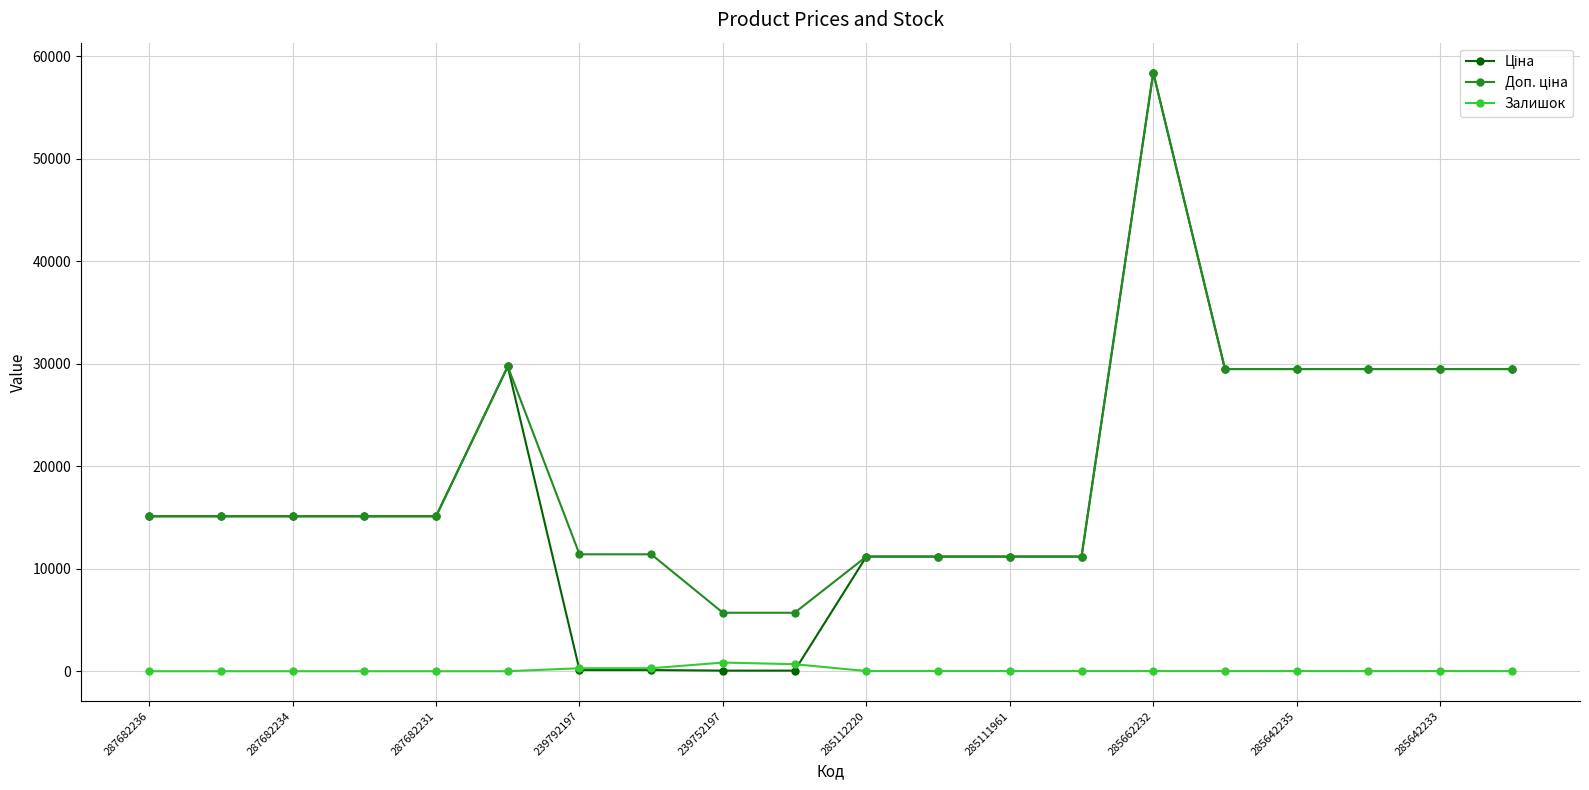

True or false: Залишок has more than 0 interior local peaks.

True